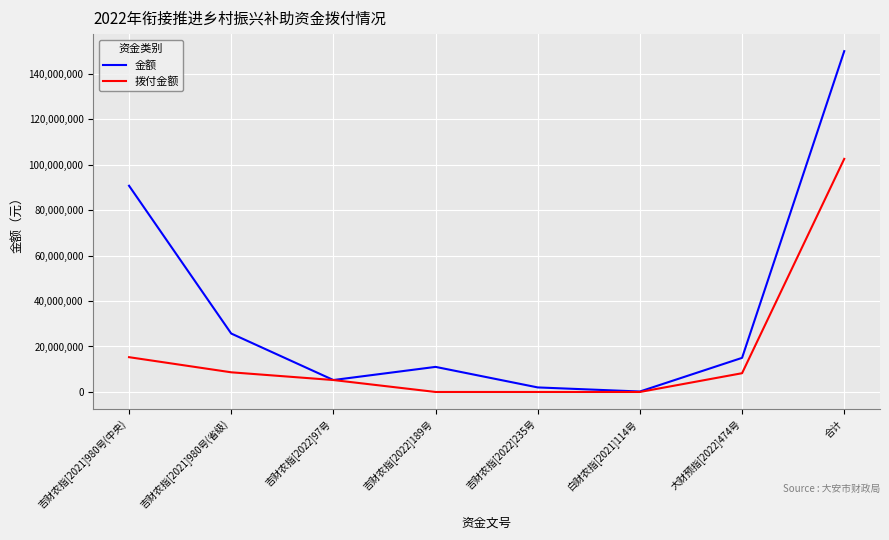

What is the spread (max minus min) of values at 吉财农指[2022]189号?

11030000